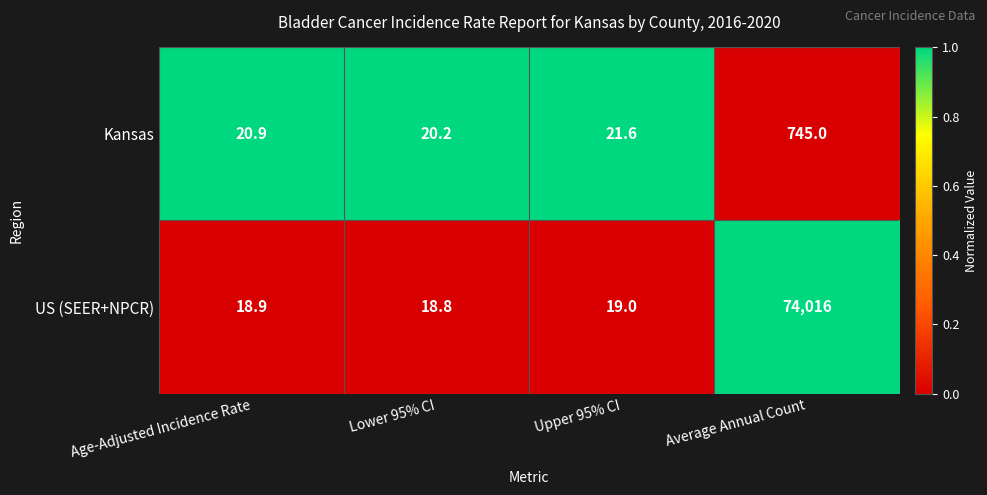

At which category is the sum across all series the highest?

Average Annual Count